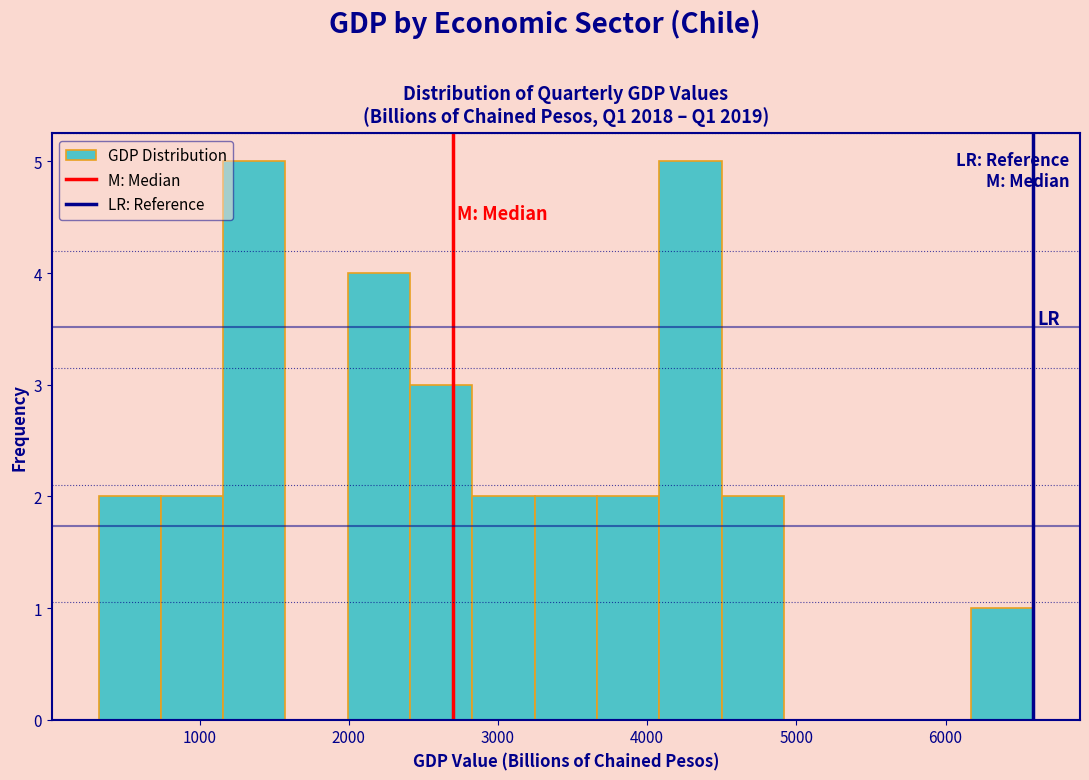

Reading left to right, transcribe this chart: for each bar, give the range it covers on the x-axis and its height. Neither the bar edges nor the heights are printed on the chart, so give them approximately, as read against the axes.

300 to 700: 2
700 to 1200: 2
1200 to 1600: 5
1600 to 2000: 0
2000 to 2400: 4
2400 to 2800: 3
2800 to 3200: 2
3200 to 3700: 2
3700 to 4100: 2
4100 to 4500: 5
4500 to 4900: 2
4900 to 5300: 0
5300 to 5800: 0
5800 to 6200: 0
6200 to 6600: 1